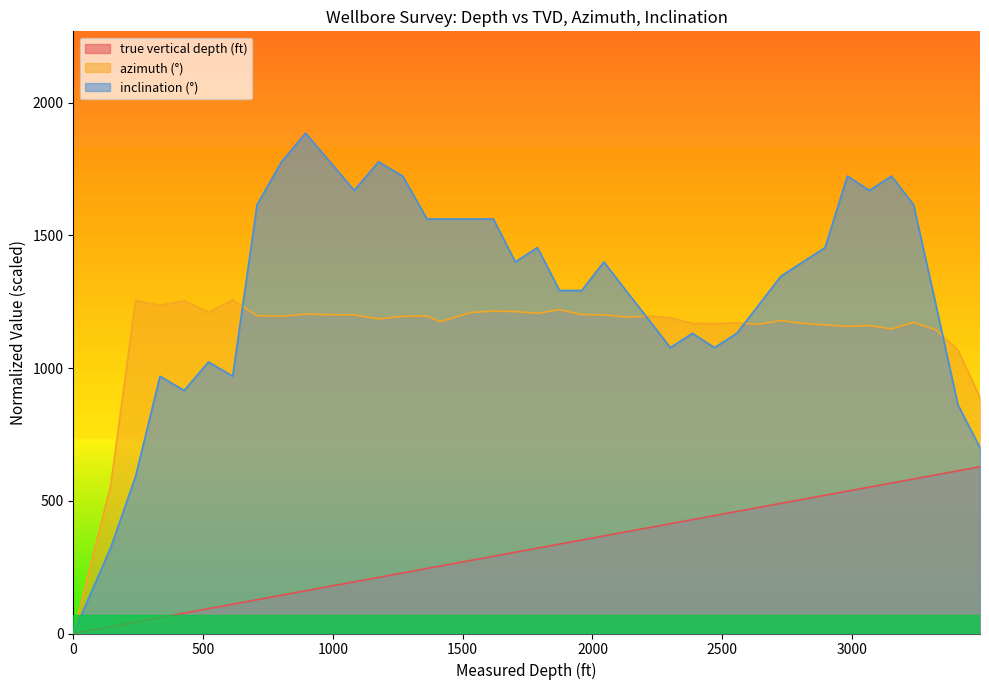

What is the average value of the inclination (°) series?

1298.9